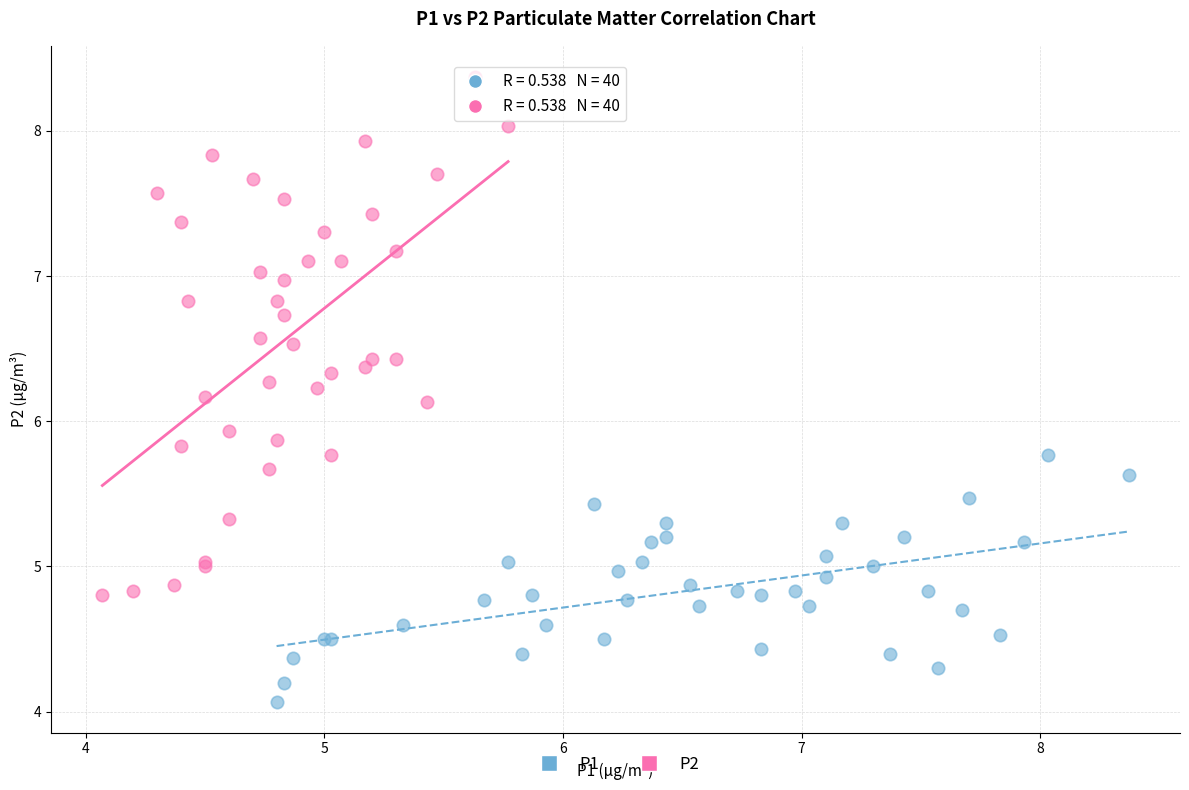

Which series has the largest Y range (max minus min)?

P2